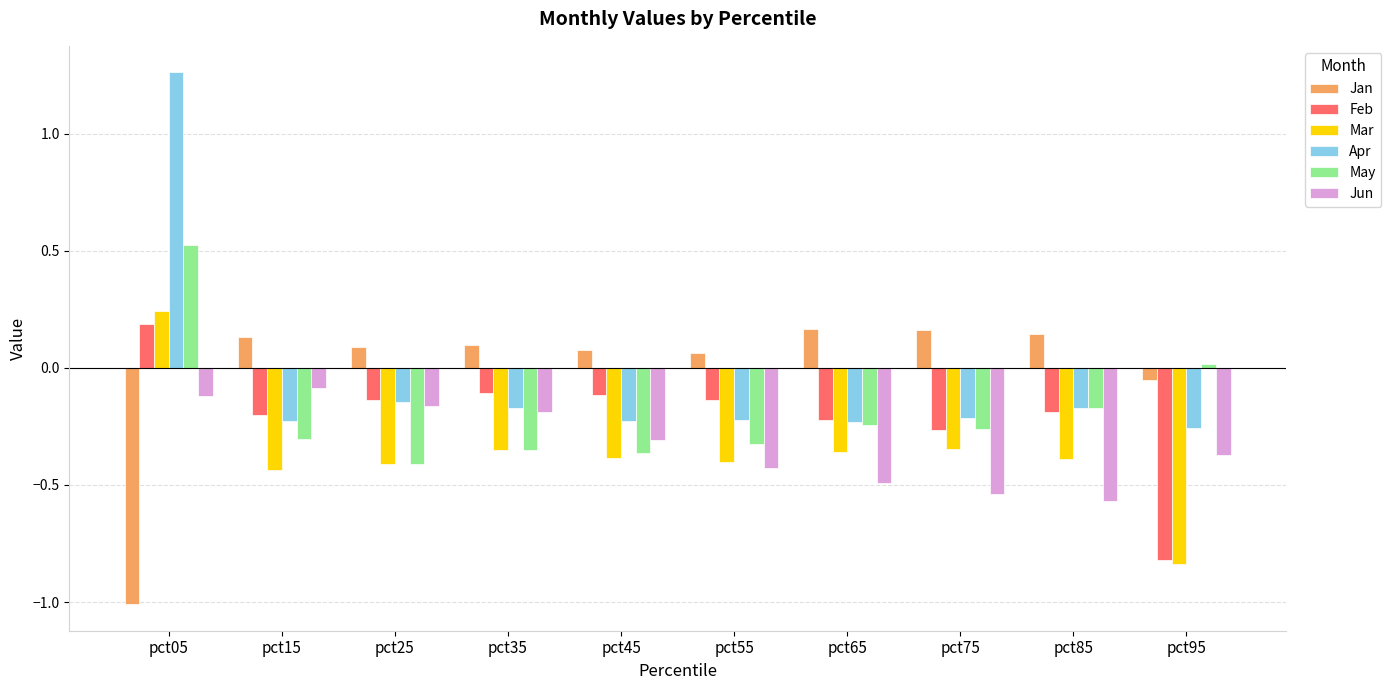

Which label corresponds to the largest value in the chart?

pct05